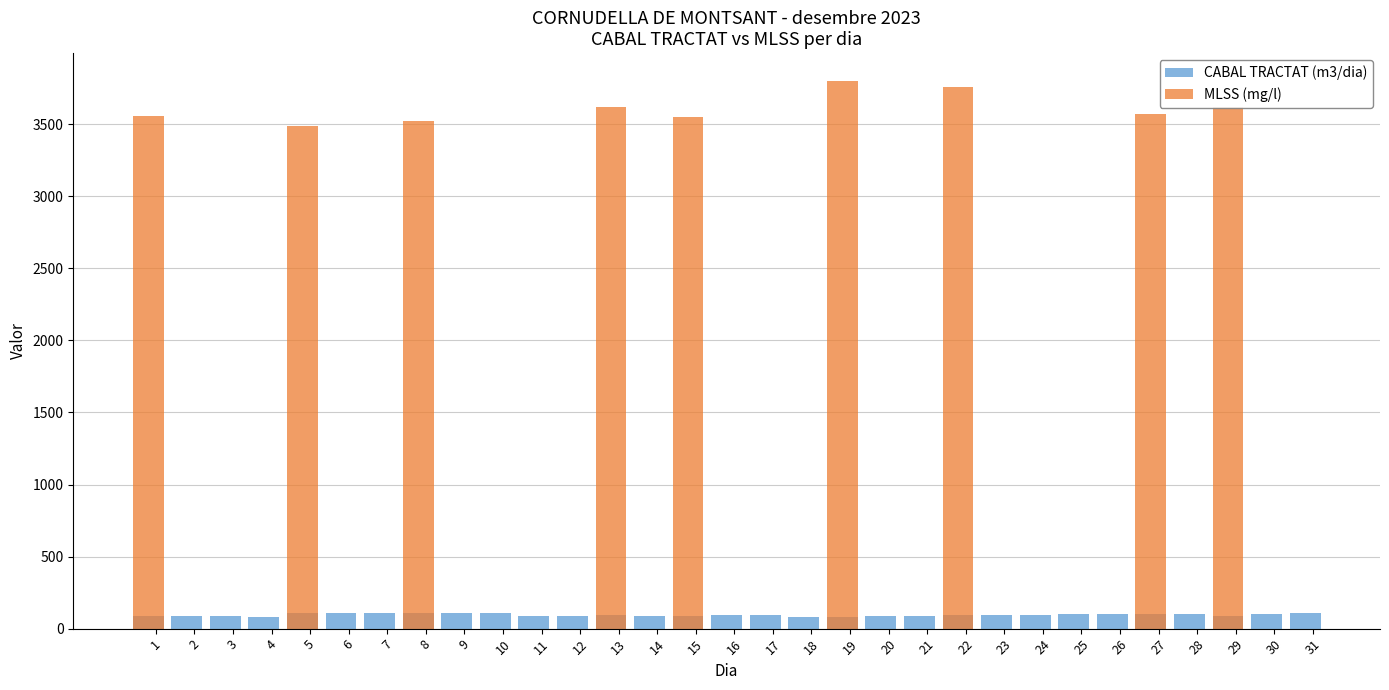

What is the spread (max minus min) of values at 10?

110